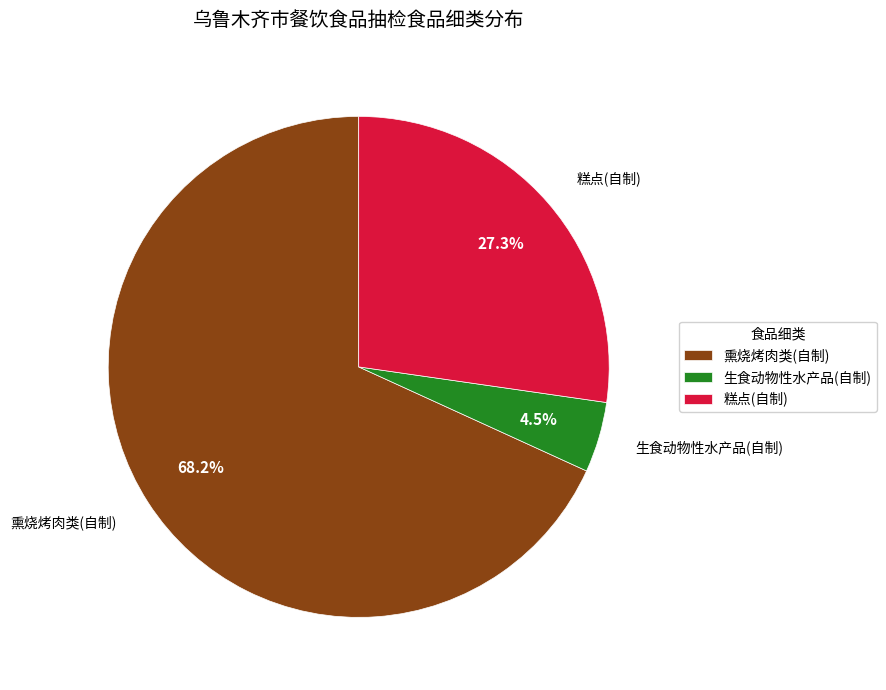

Rank the categories by value from highest to lowest.

熏烧烤肉类(自制), 糕点(自制), 生食动物性水产品(自制)